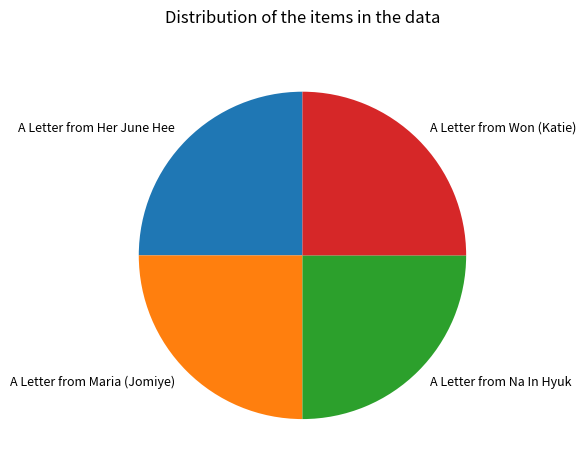

Approximately how many times larger is the value at A Letter from Her June Hee compared to A Letter from Won (Katie)?

1.0